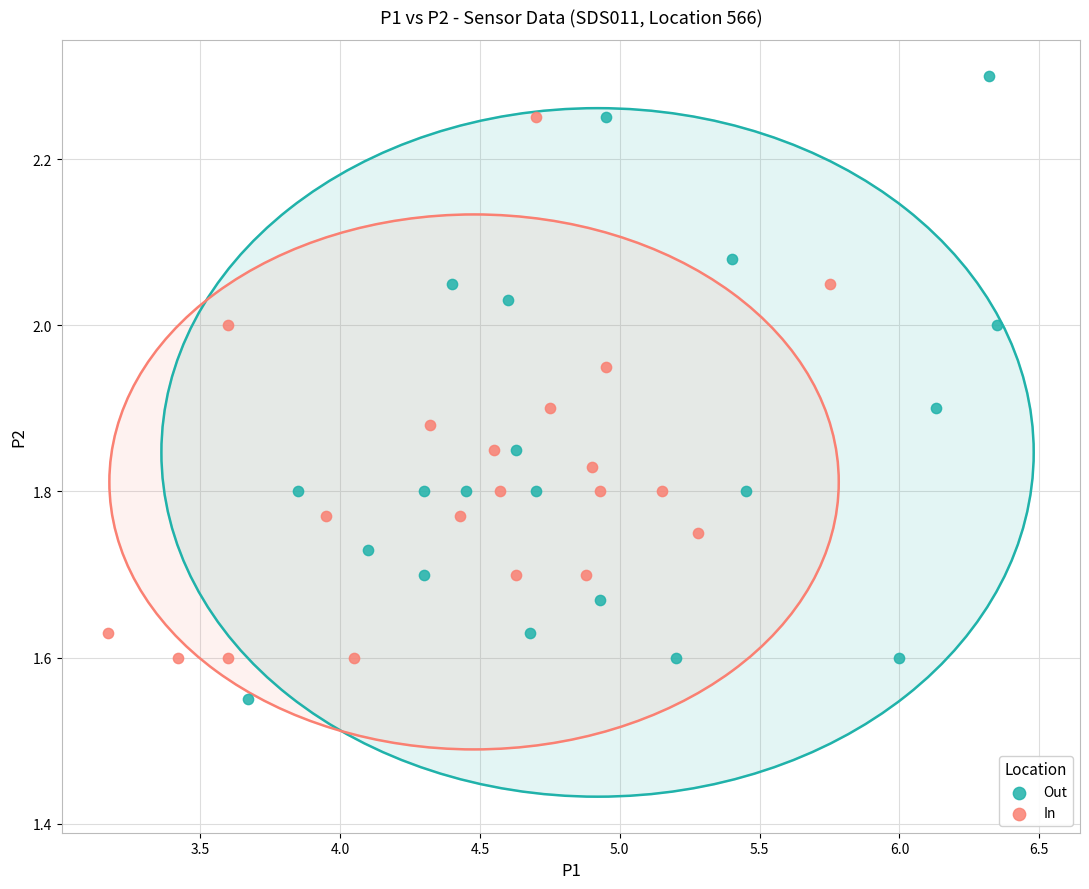

Which series contains the lowest Y value?

Out